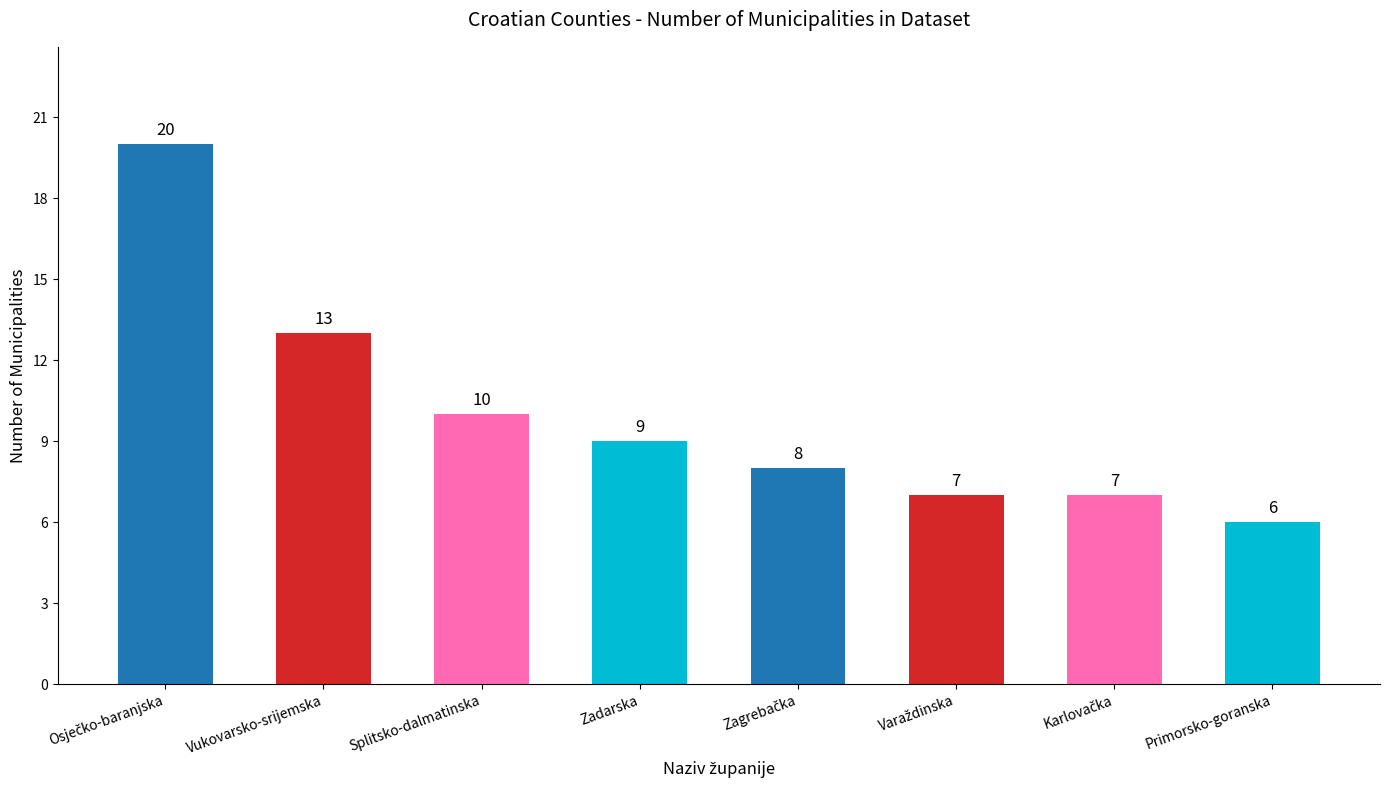

Is it true that the value at Primorsko-goranska is 9?

False